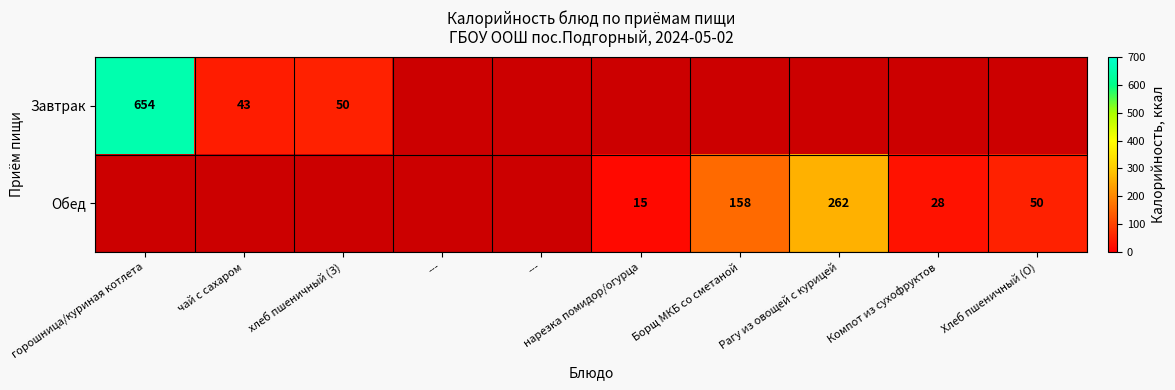

Is the value of Завтрак at горошница/куриная котлета greater than the value of Обед at ---?

No